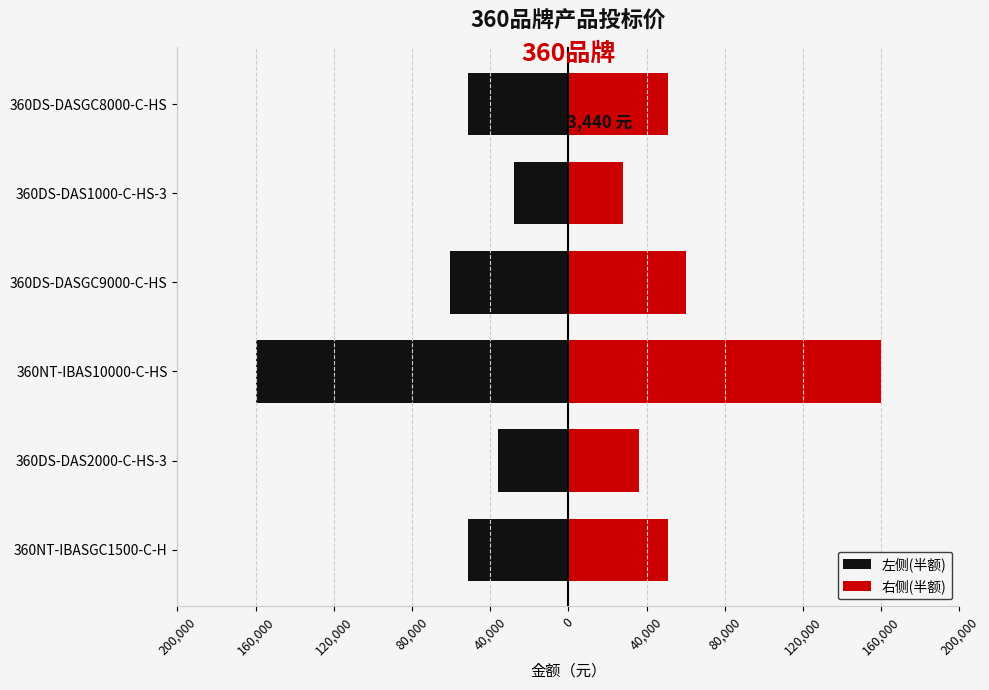

Is it true that 右侧(半额) equals 48358 at 360DS-DAS1000-C-HS-3?

False